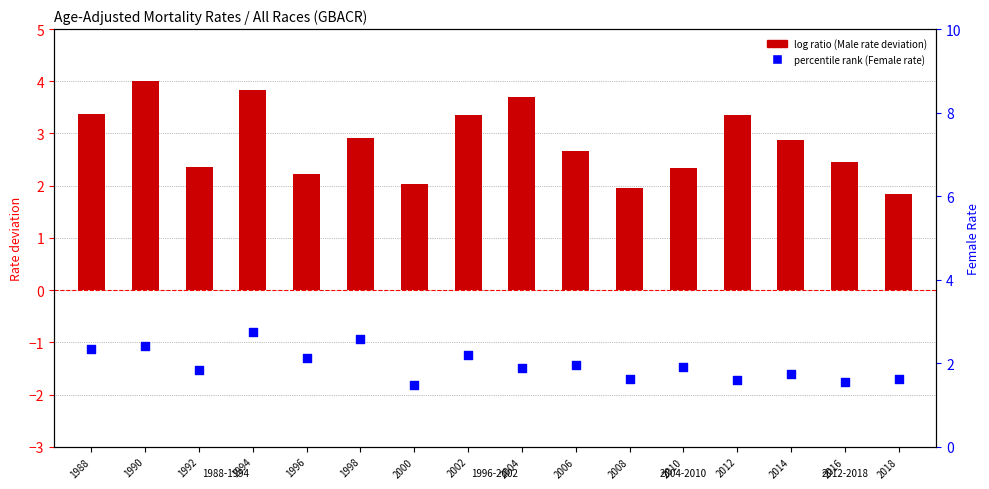

Which series reaches the maximum Y coordinate?

log ratio (Male dev)